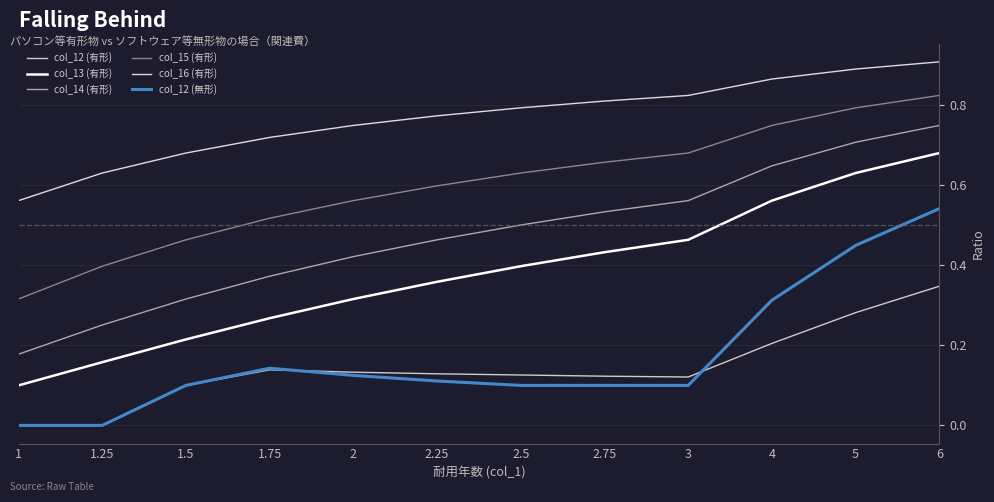

Is this an area chart (filled region under the line)?

No